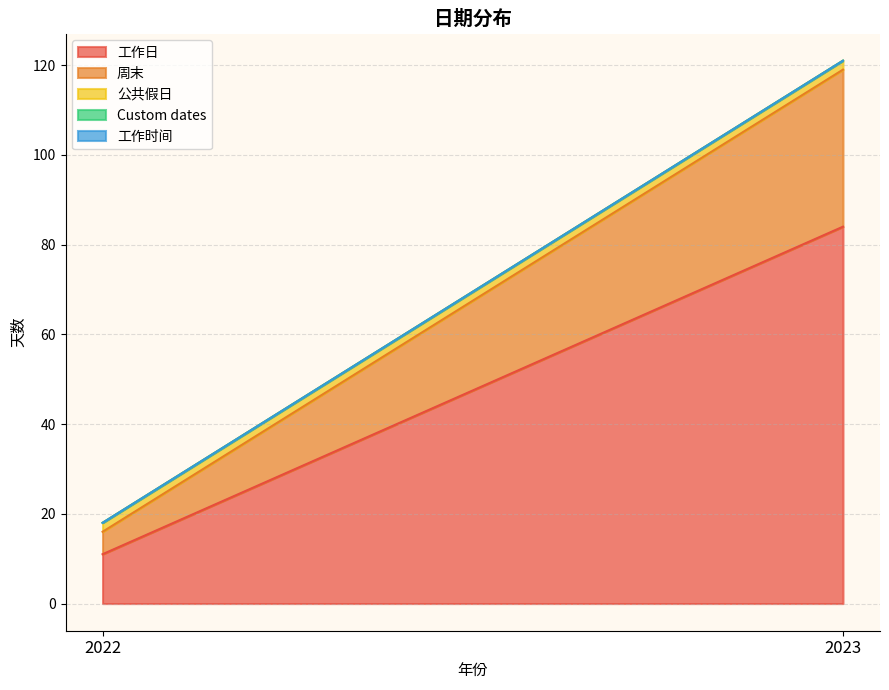

What is the value of the 公共假日 point at the 2nd from the left?

2